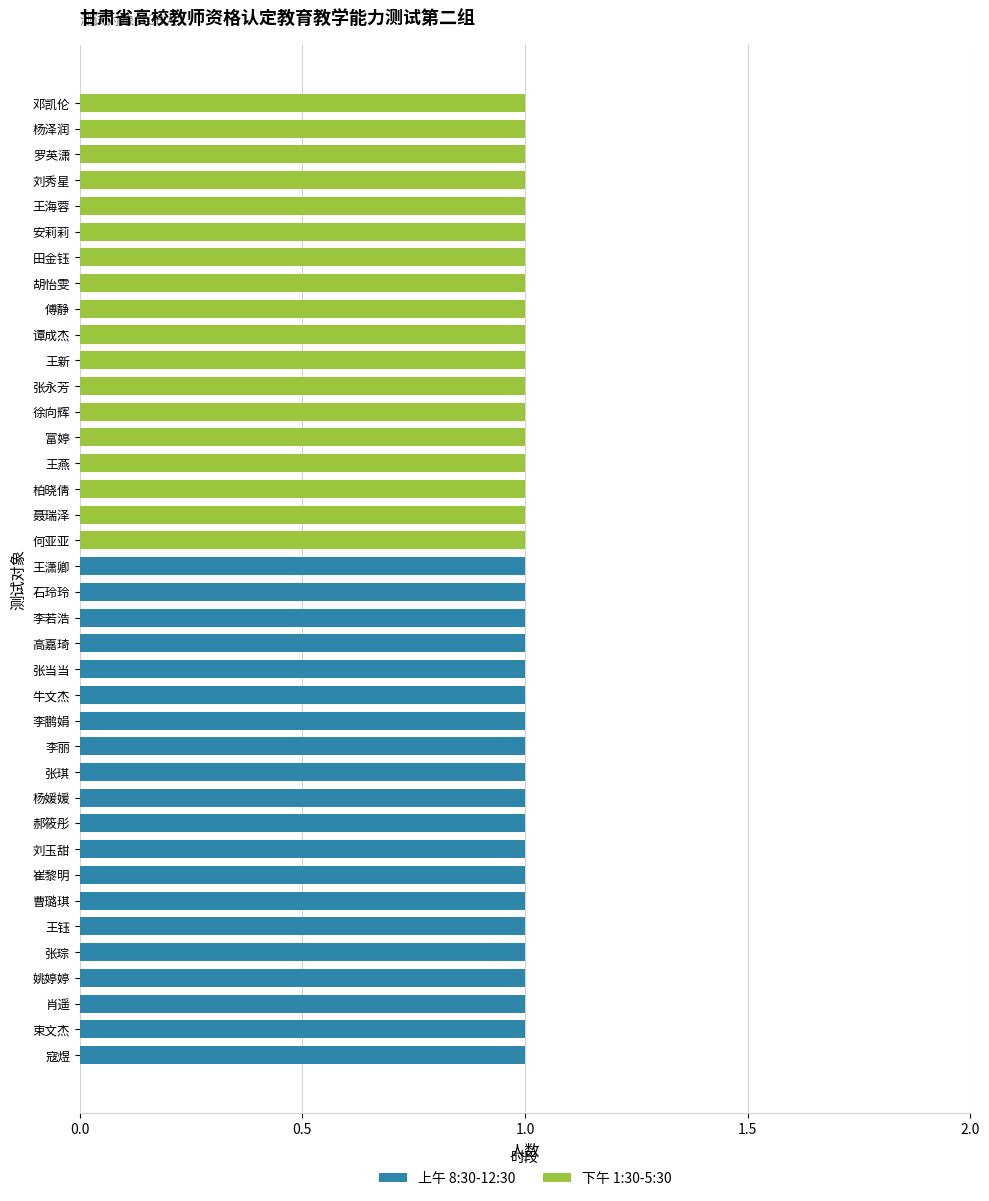

True or false: 上午 8:30-12:30 has a value of 2 at 李丽.

False